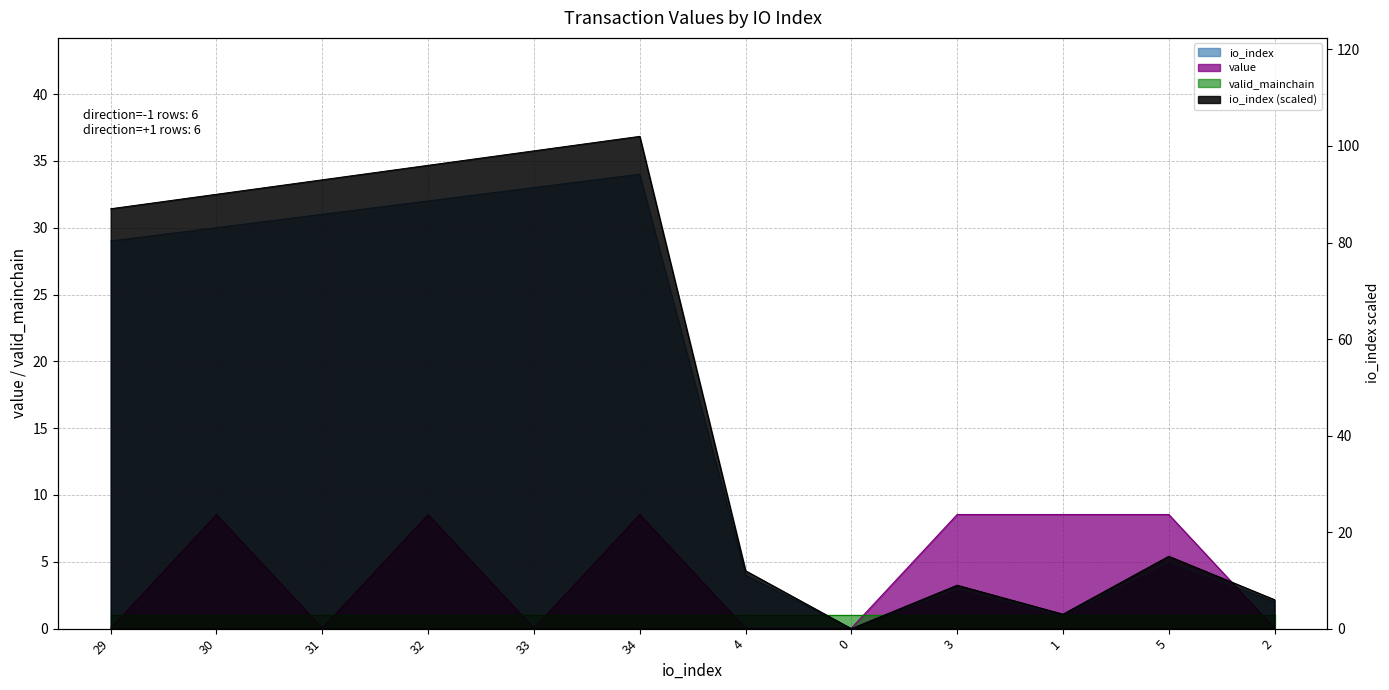

How many times do io_index and value cross each other?

2